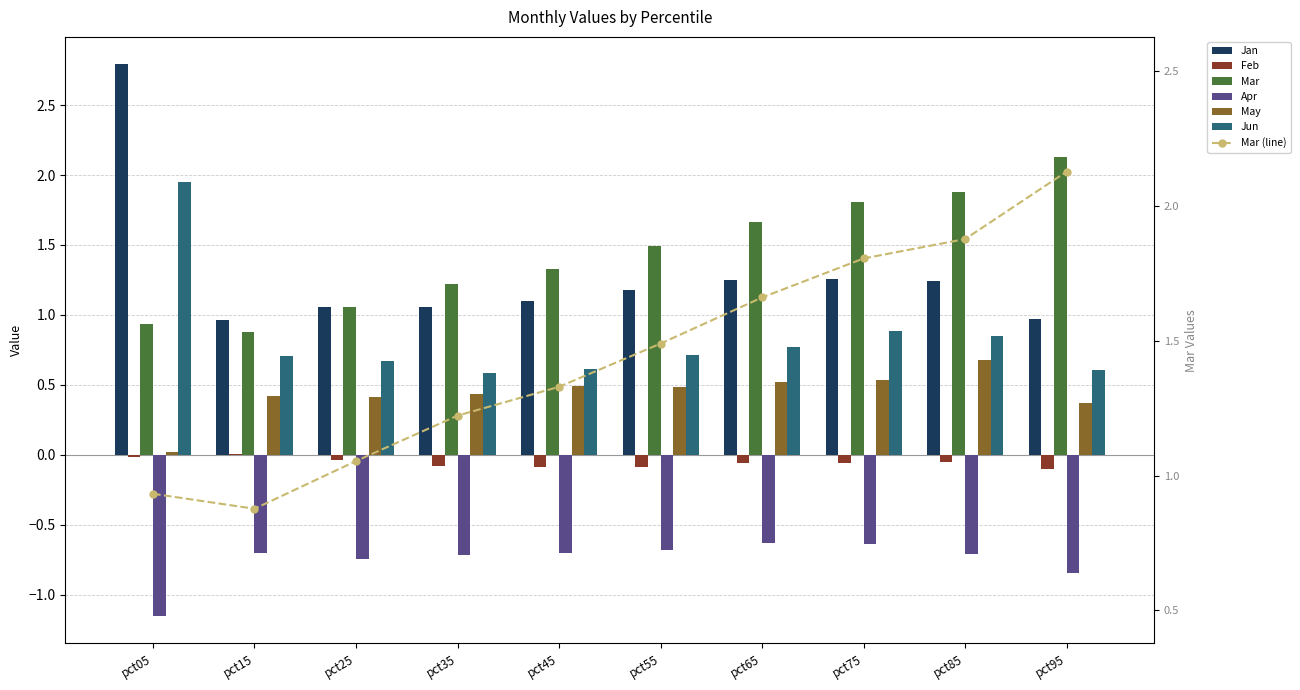

Which has a higher value, pct55 or pct85?

pct85